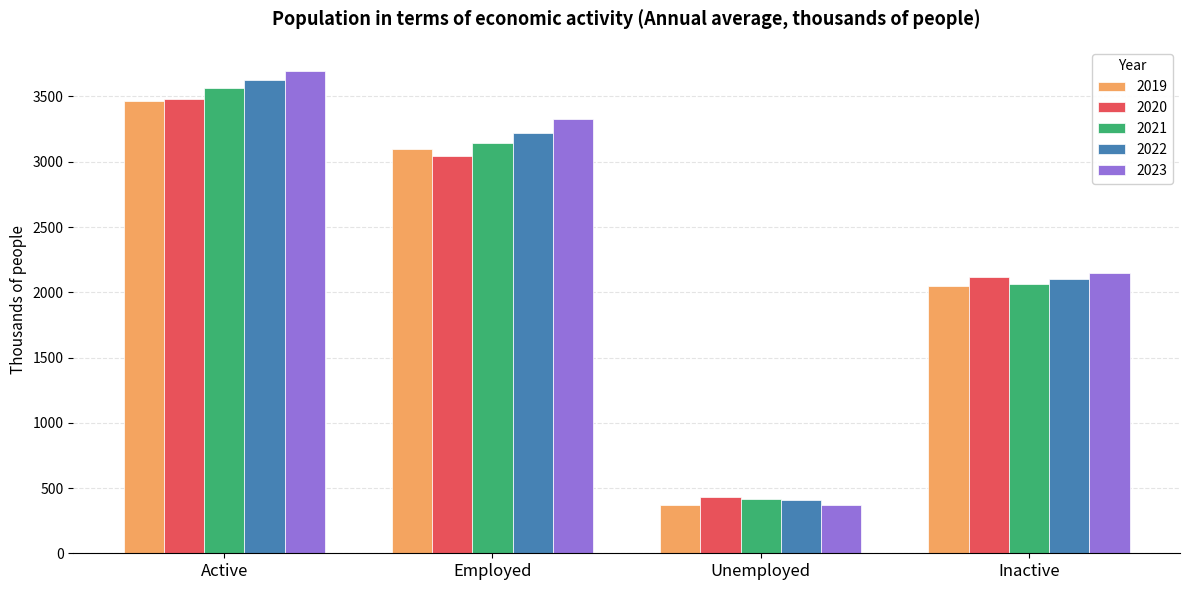

Reading left to right, what are all the values shown in this chart?

2019: Active=3467.2	Employed=3098.9	Unemployed=368.2	Inactive=2050.8
2020: Active=3480.5	Employed=3045.6	Unemployed=434.9	Inactive=2120.6
2021: Active=3562.9	Employed=3146.5	Unemployed=416.4	Inactive=2063.1
2022: Active=3626.1	Employed=3218.5	Unemployed=406.6	Inactive=2101.8
2023: Active=3696.1	Employed=3328.2	Unemployed=367.9	Inactive=2147.8